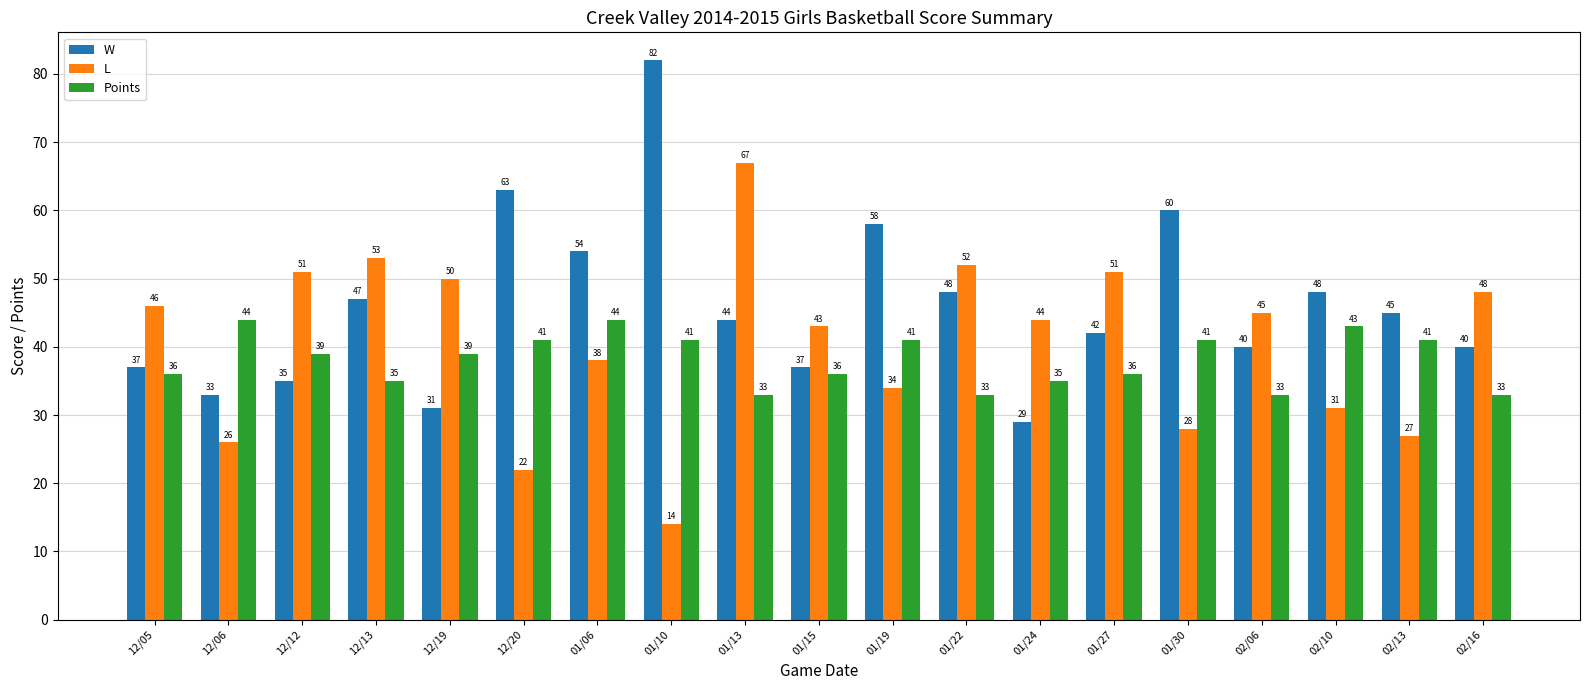

How many bars are there in total?

57